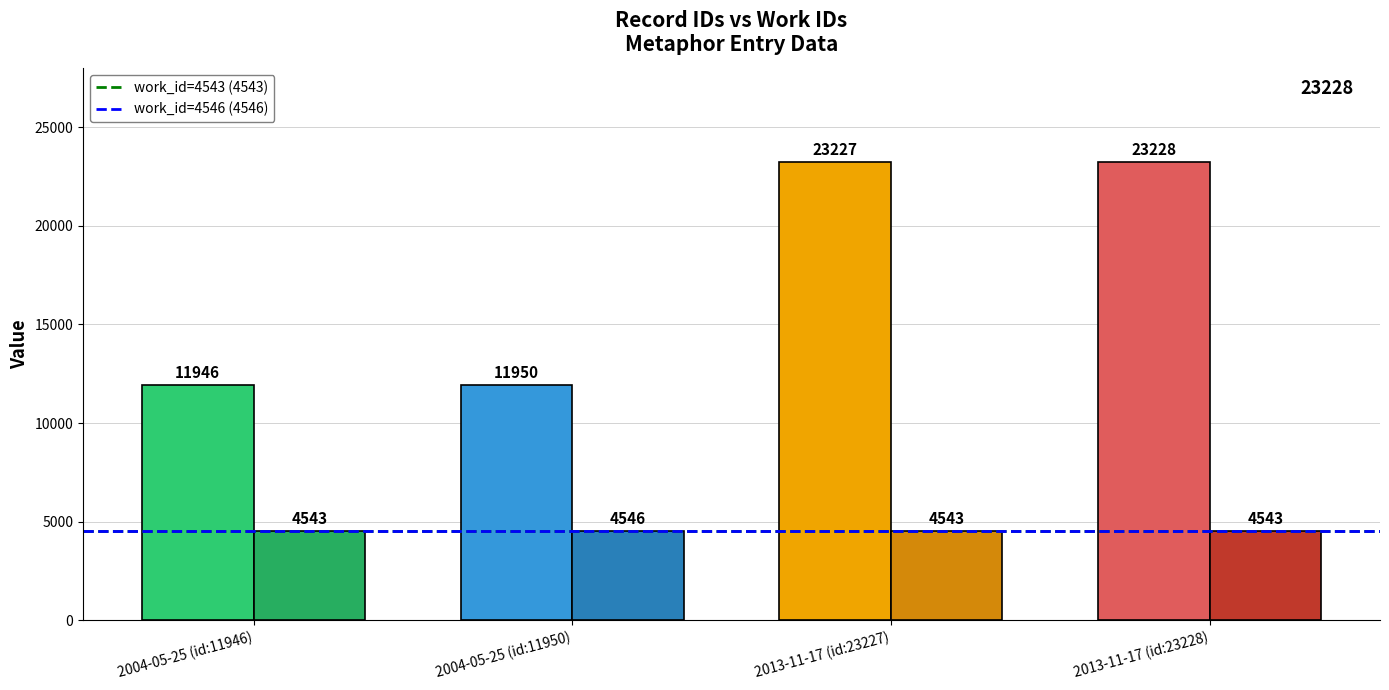

Which has a higher value, 2013-11-17 (id:23228) or 2013-11-17 (id:23227)?

2013-11-17 (id:23228)